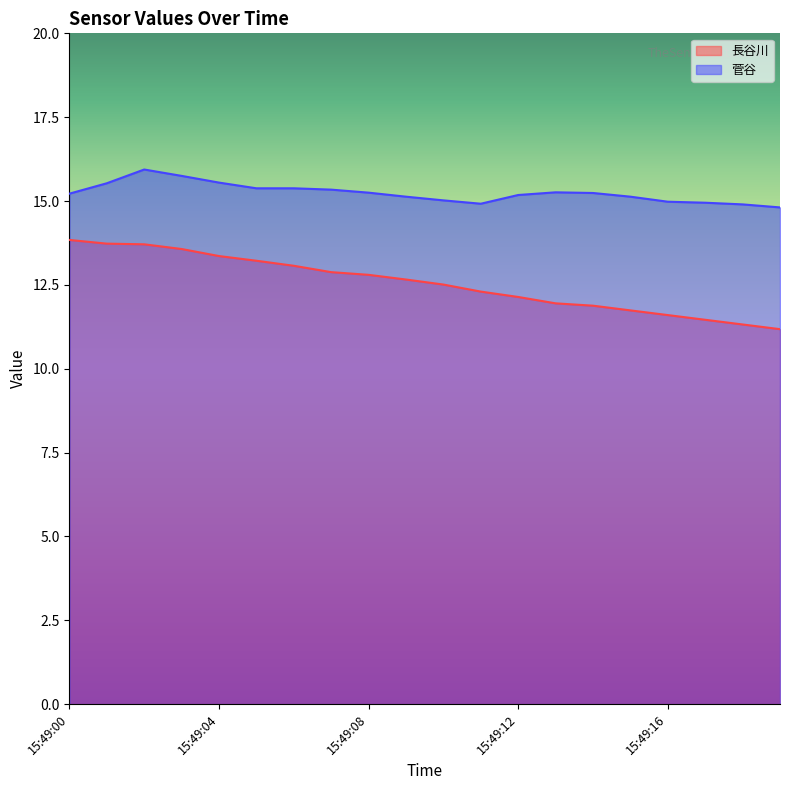

Between 15:49:00 and 15:49:11, which is larger?

15:49:00